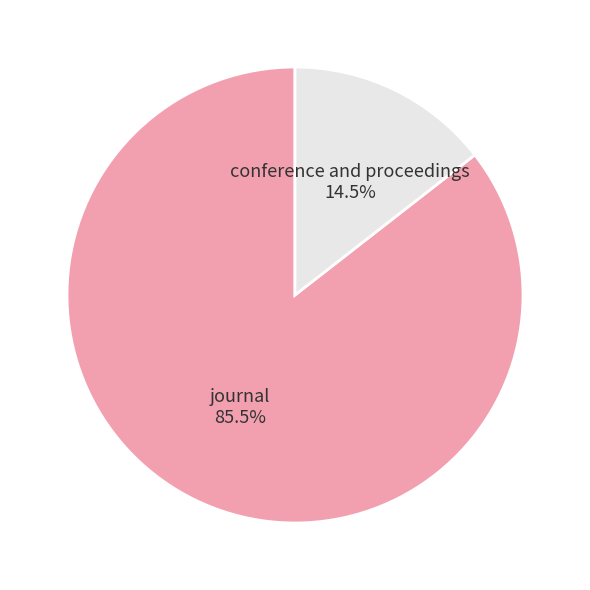

To the nearest percent, what is the average slice percentage?

50%